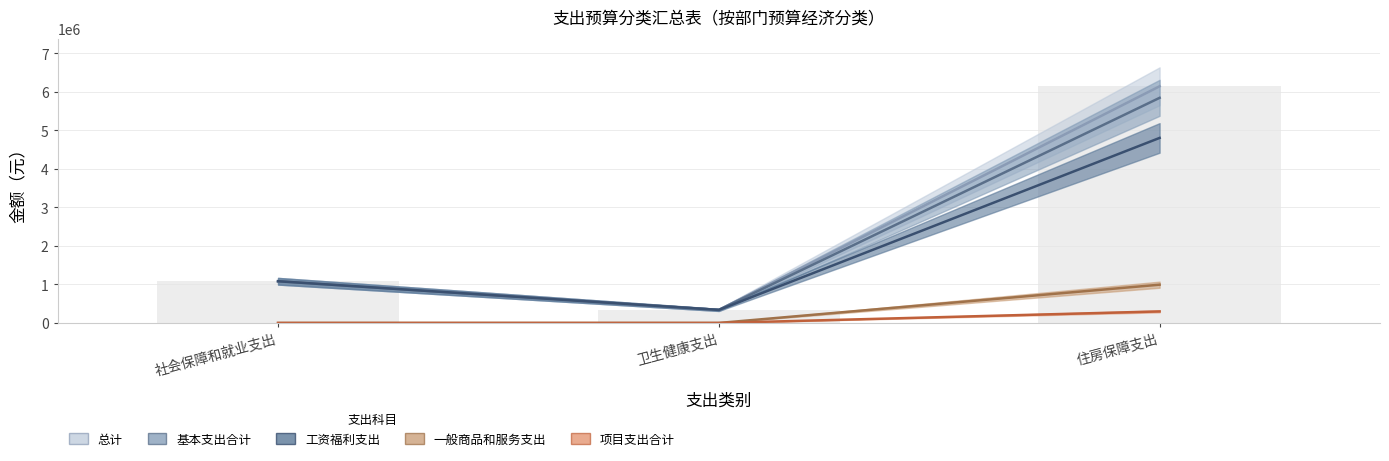

Which label corresponds to the largest value in the chart?

住房保障支出